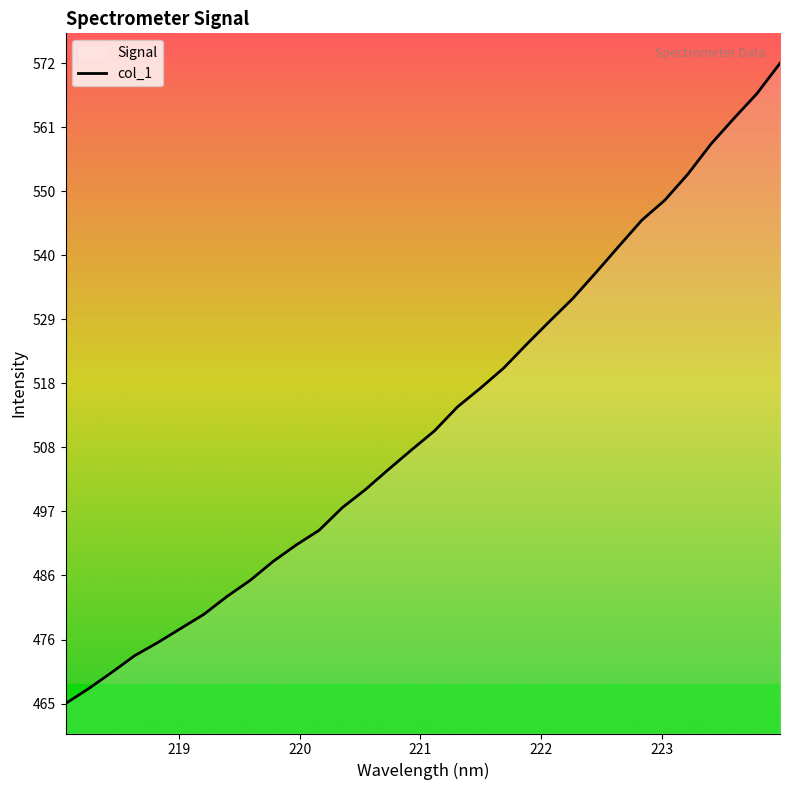

Reading left to right, extract all data points from this chart.

464.8	467.3	470.0	472.8	475.0	477.4	479.7	482.7	485.4	488.6	491.3	493.8	497.5	500.5	503.9	507.2	510.3	514.4	517.5	520.8	524.8	528.6	532.4	536.7	541.1	545.5	548.9	553.2	558.2	562.5	566.6	571.7